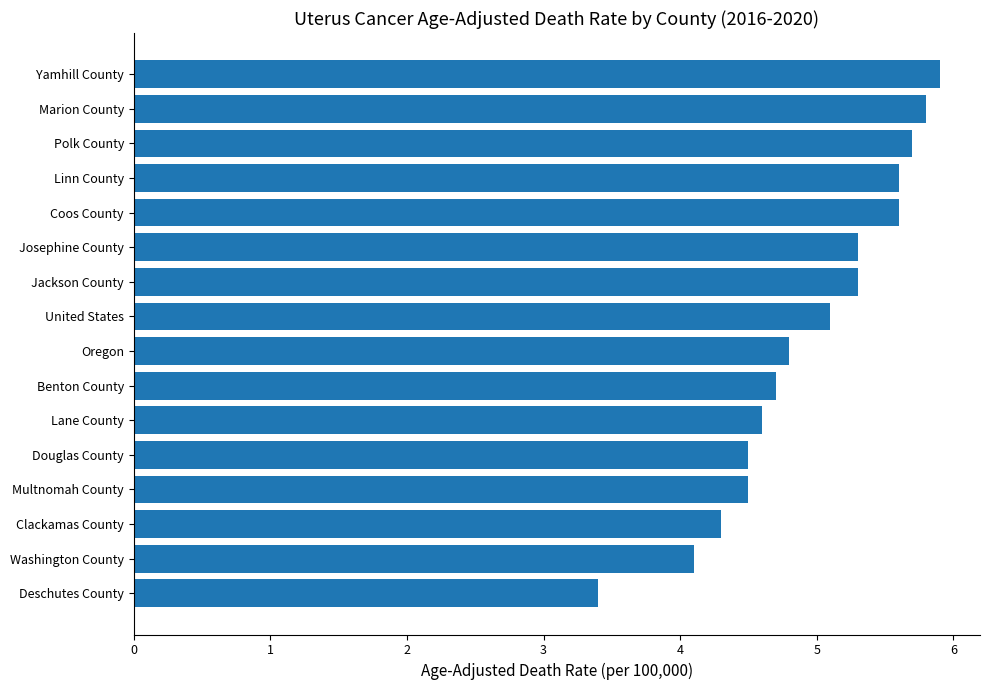

What is the ratio of the value at Marion County to the value at Polk County?

1.0